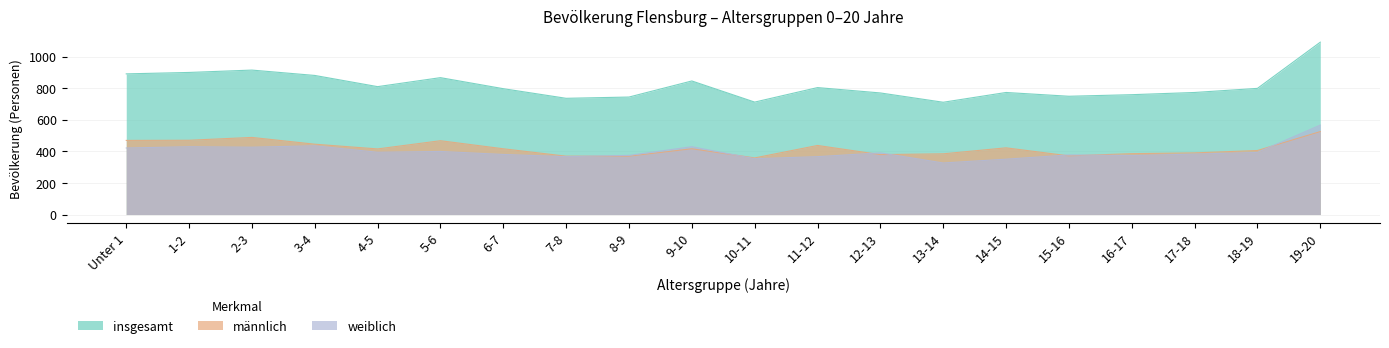

Count the number of categories in the chart.

20